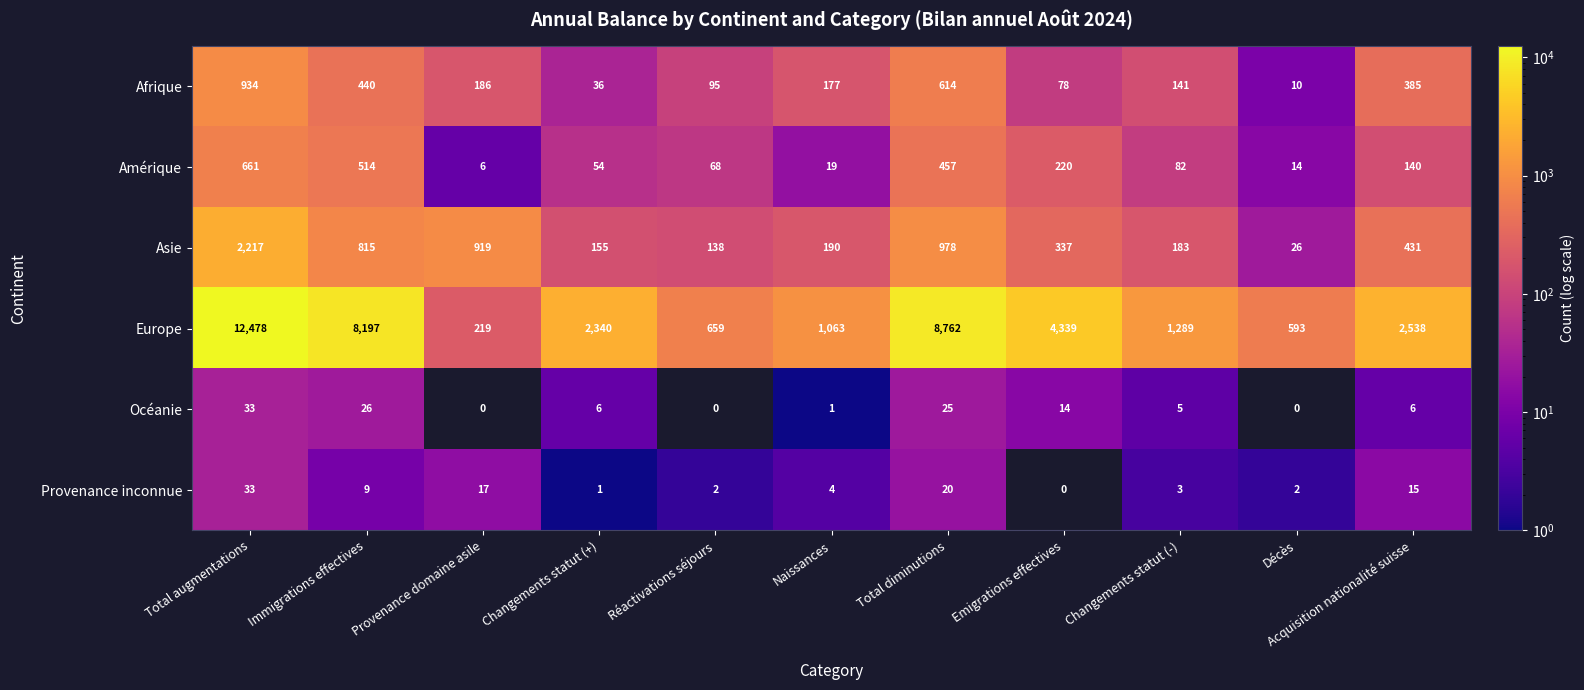

True or false: Océanie has a value of 3 at Acquisition nationalité suisse.

False